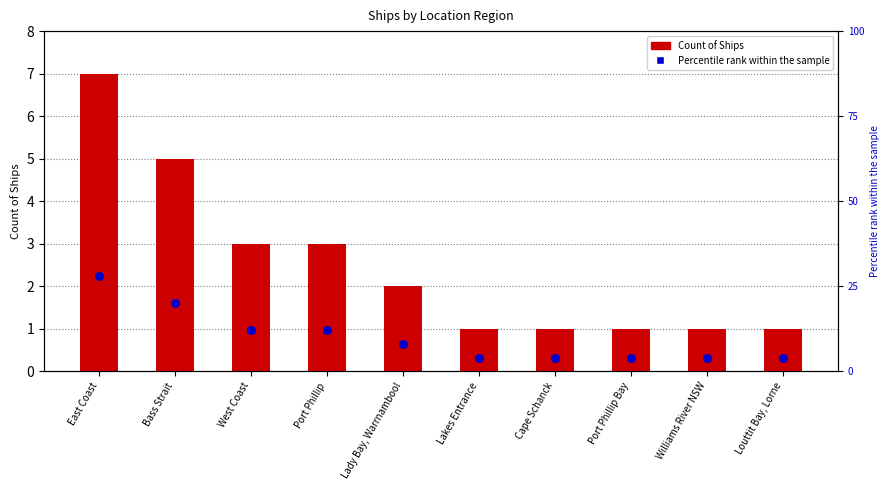

Which series contains the lowest Y value?

Count of Ships